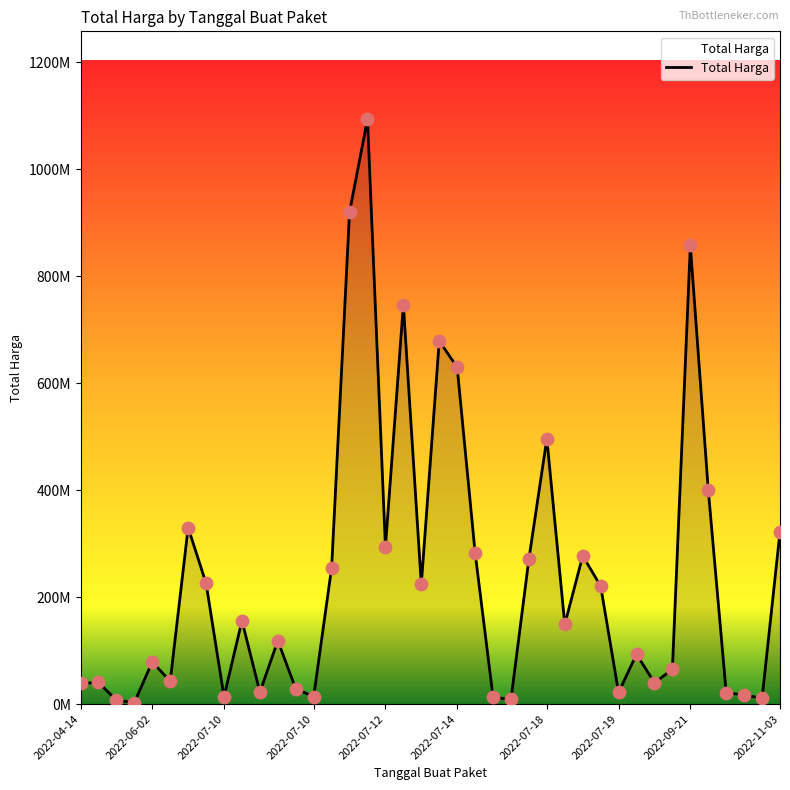

Does the chart have visible grid lines?

No